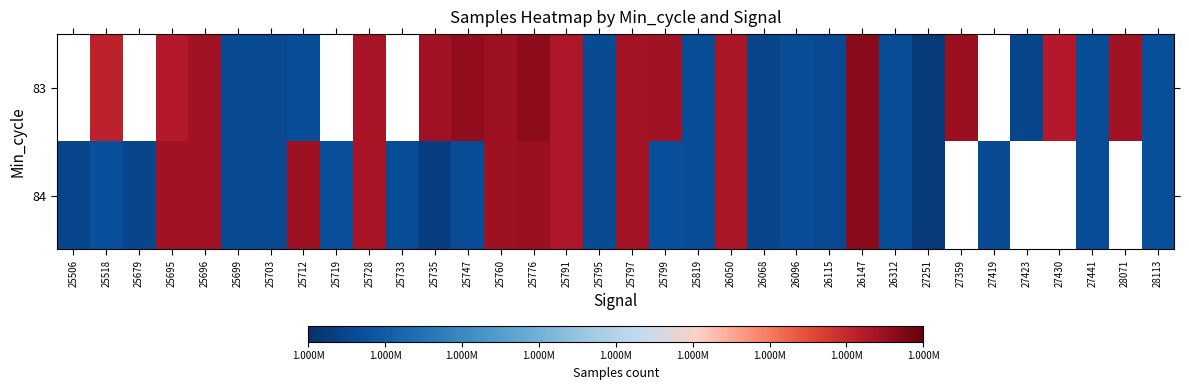

At which label does 84 first exceed 1693949?

25518